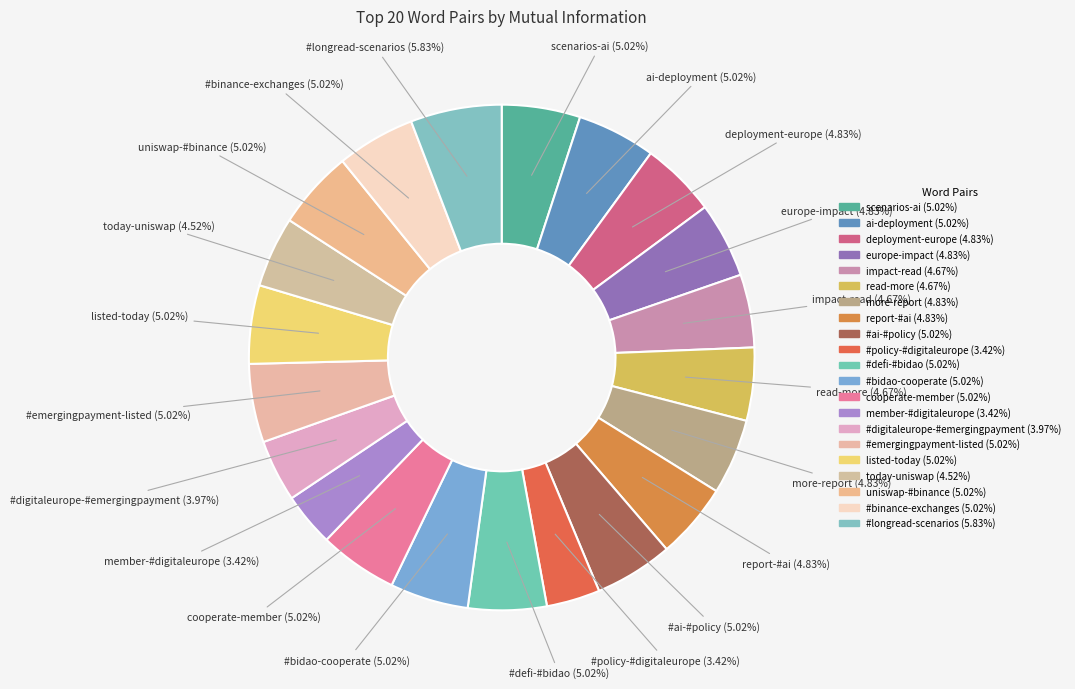

To the nearest percent, what percentage of the pie is read-more?

5%